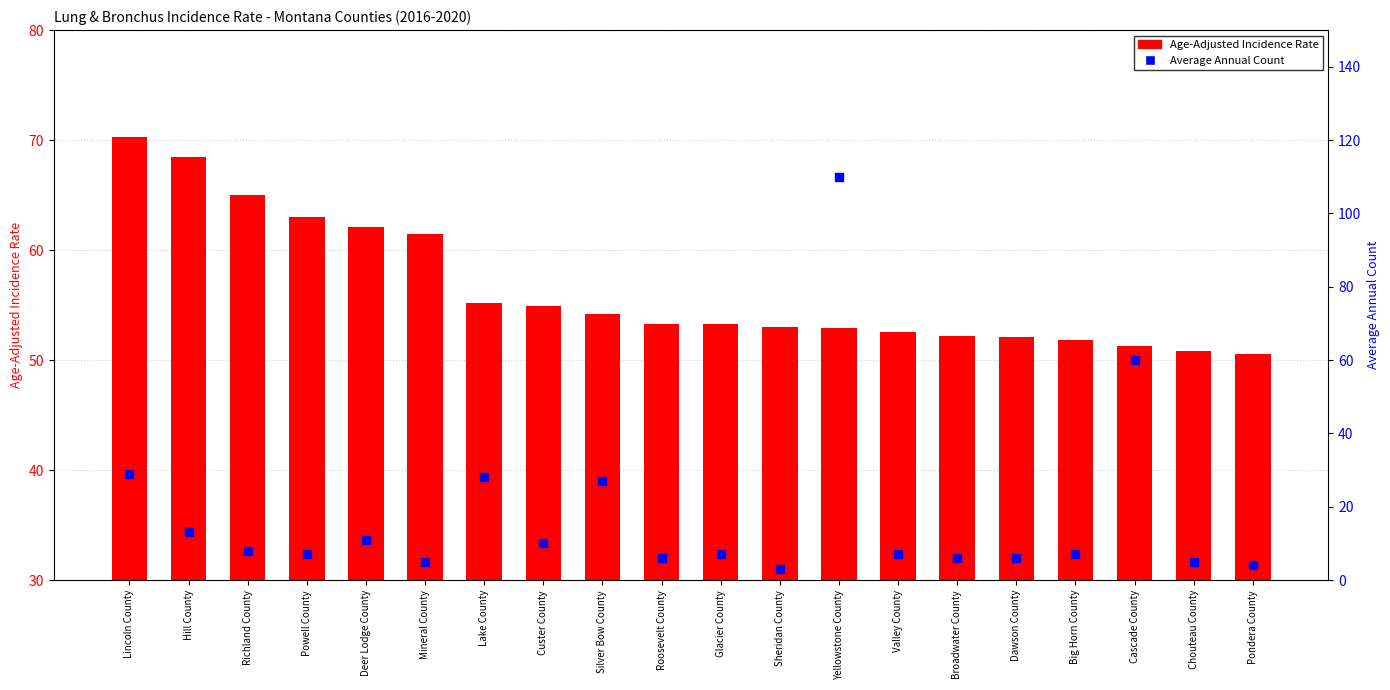

What are all the series names shown in the legend?

Age-Adjusted Incidence Rate, Average Annual Count